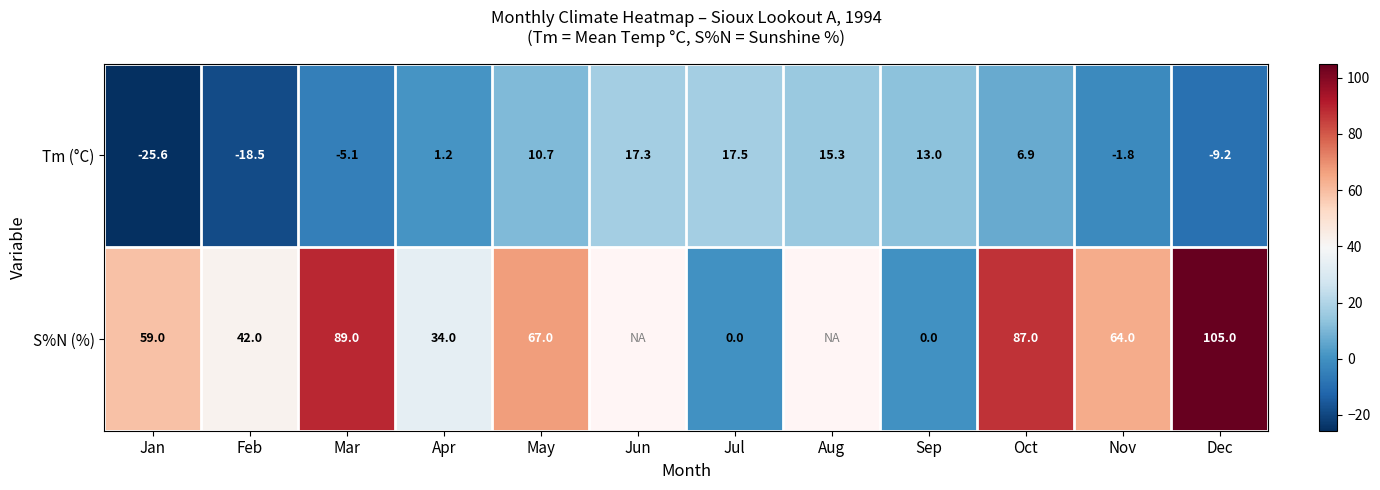

Between Mar and May, which series saw the biggest shift?

S%N (%)